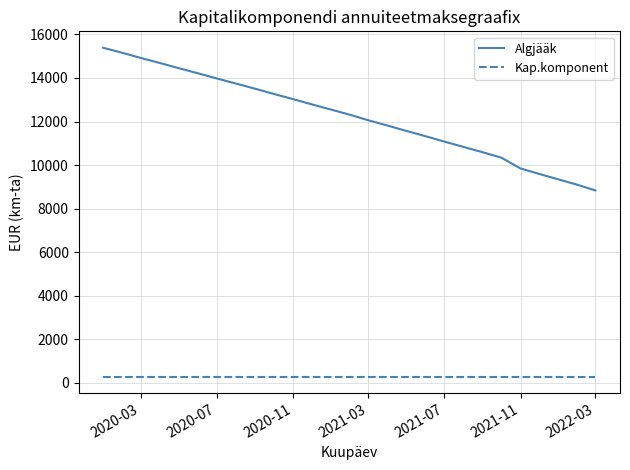

List the series in order of their peak value, lowest first.

Kap.komponent, Algjääk